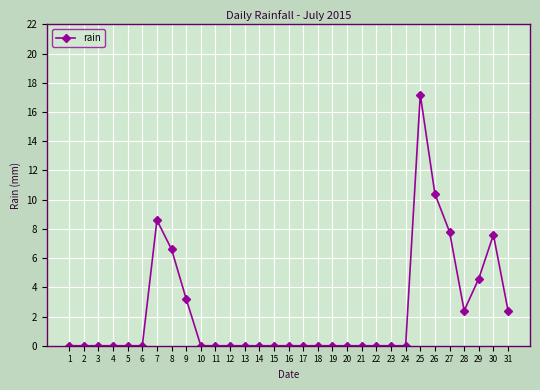

What is the average value?

2.3